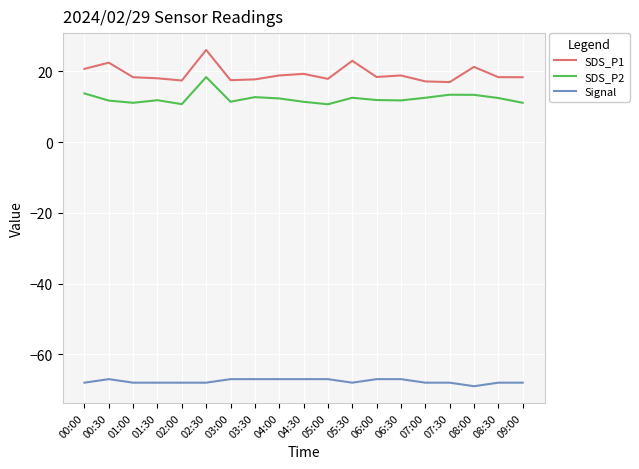

What is the maximum value for Signal?

-67.0